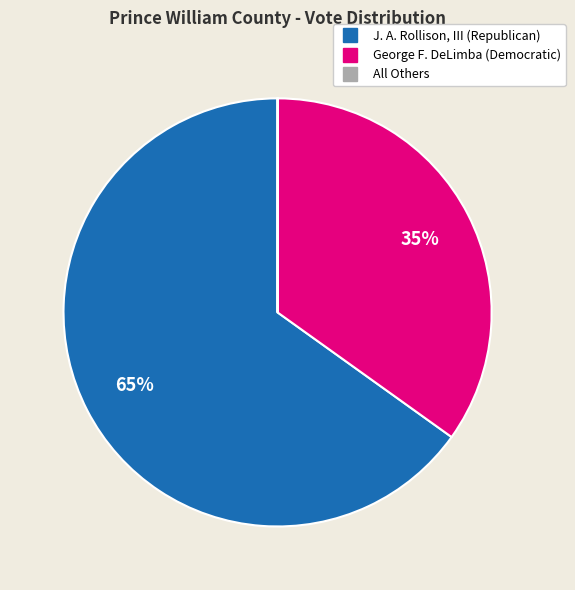

What percentage is the J. A. Rollison, III (Republican) slice, to the nearest percent?

65%